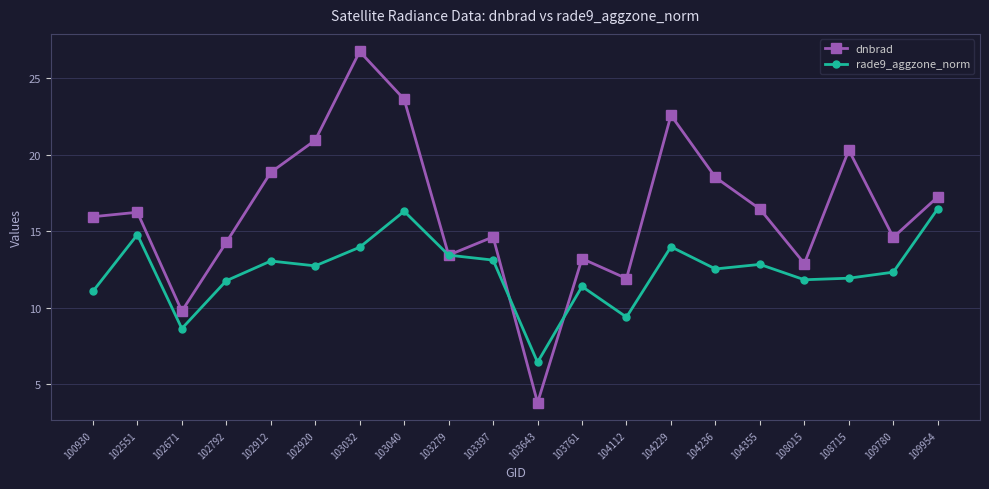

What is the sum of the rade9_aggzone_norm values at 102912 and 103032?

27.0